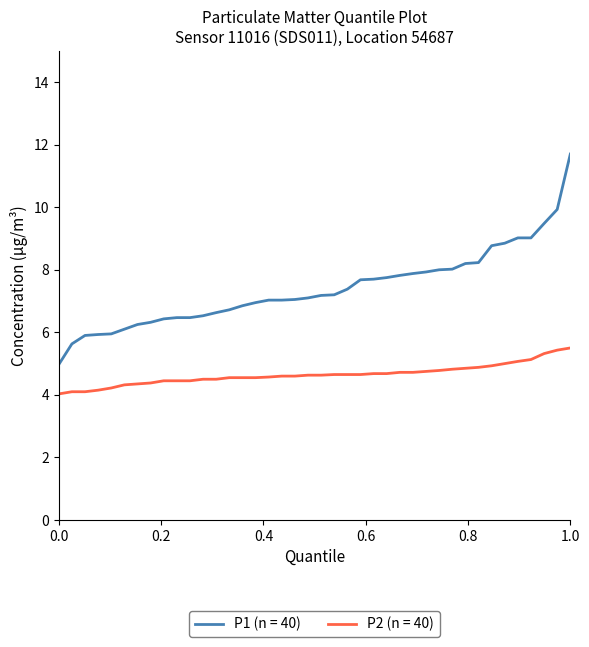

What is the highest value of the P1 (n = 40) series?

11.7